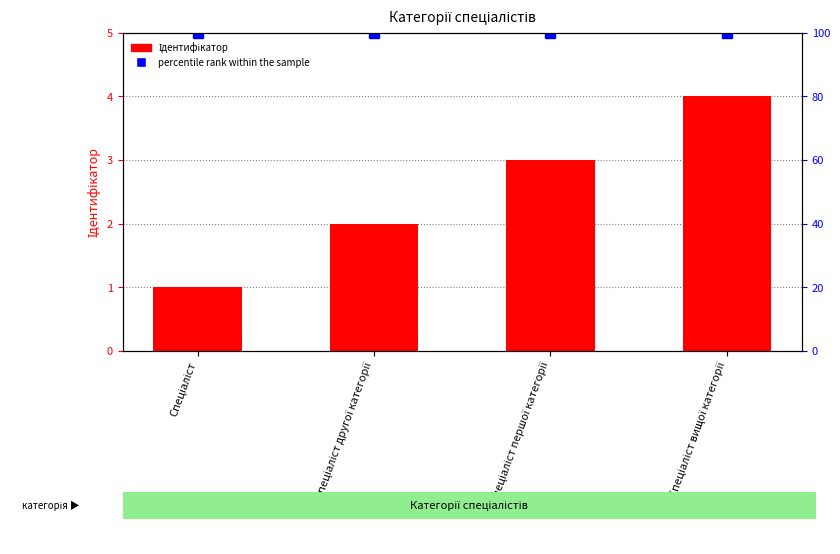

Which category has the lowest value across all series?

Спеціаліст